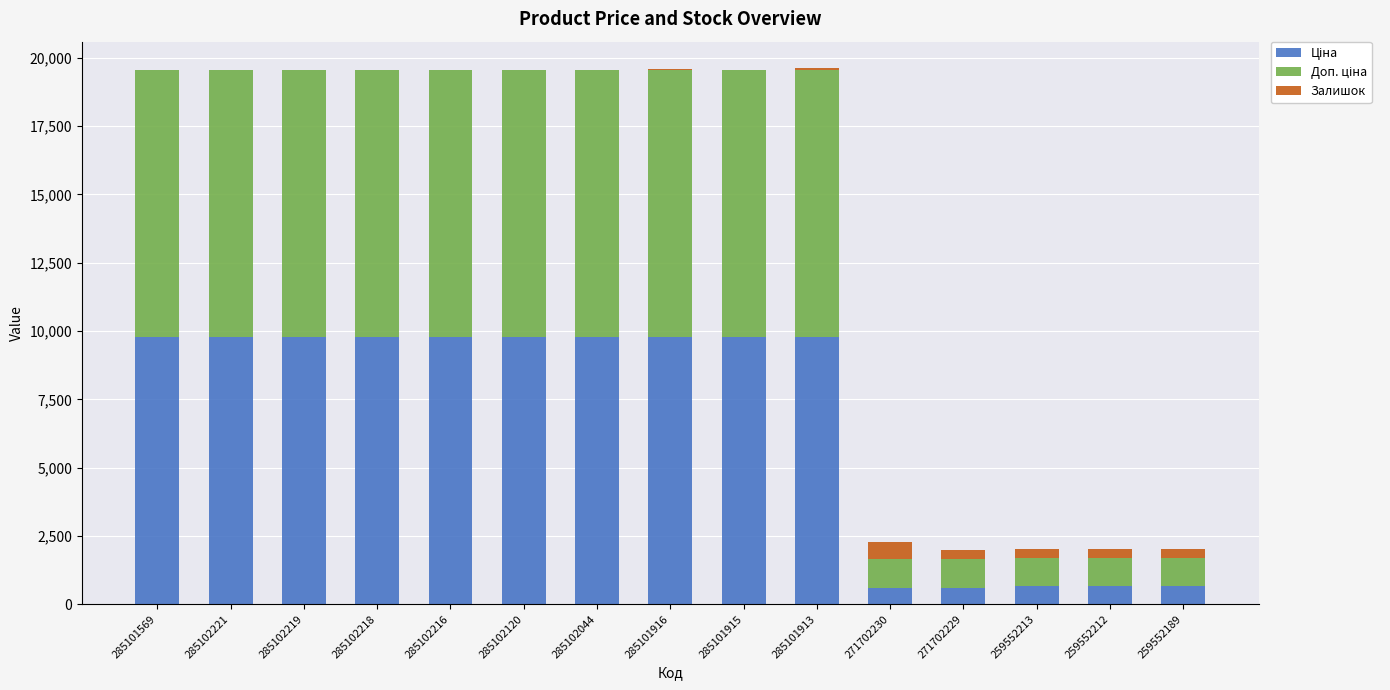

What is the total value across all series at 285102216?

19551.0